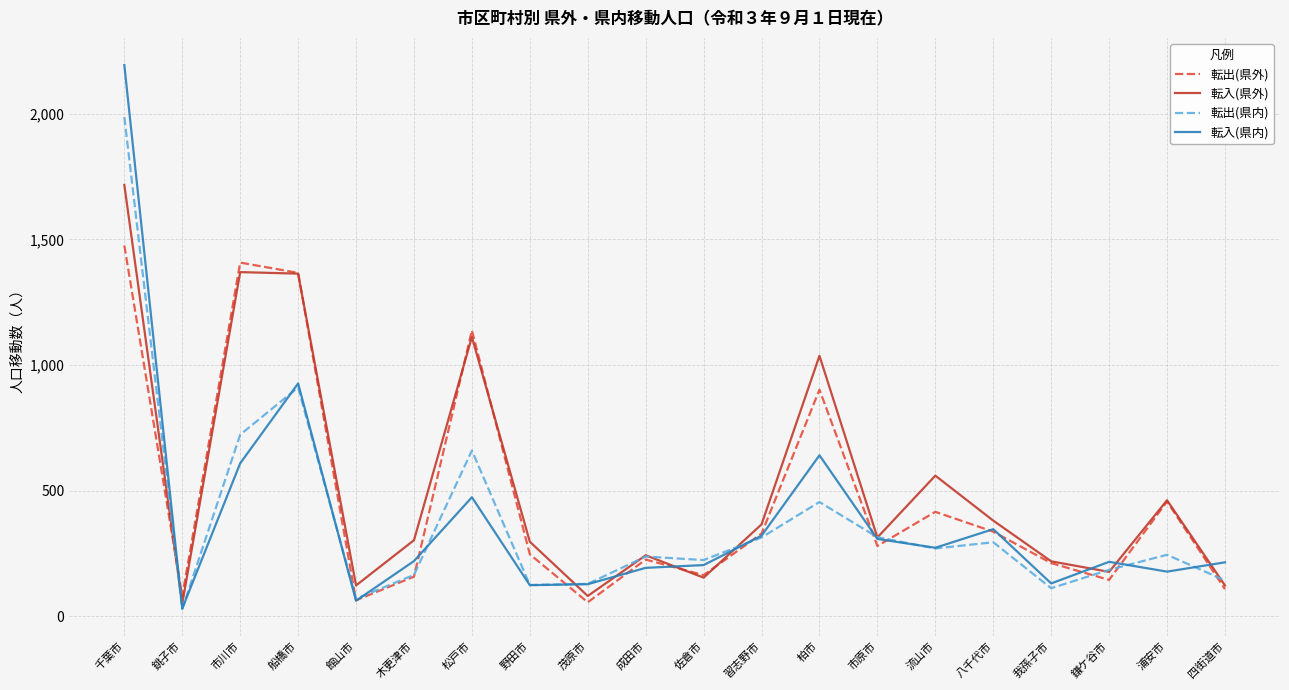

What is the total value across all series at 浦安市?

1342